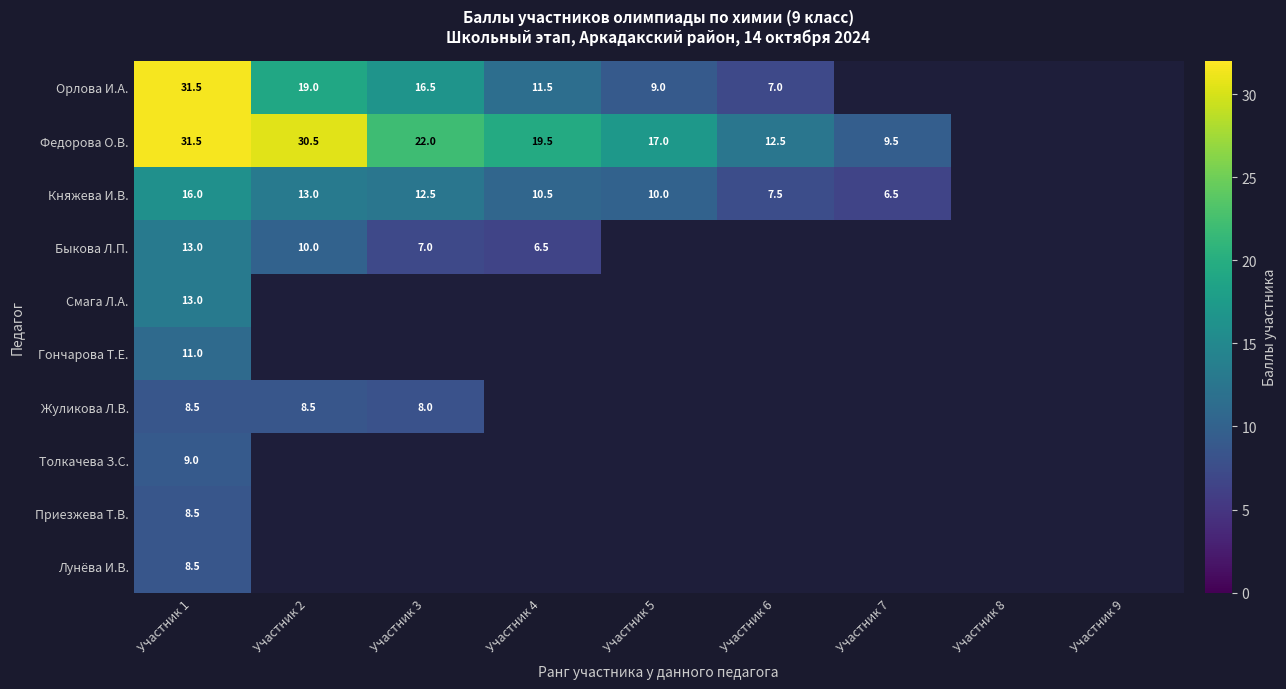

Which label corresponds to the largest value in the chart?

Участник 1